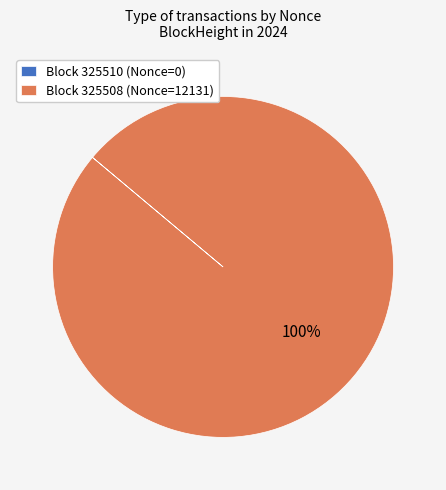

To the nearest percent, what is the average slice percentage?

50%